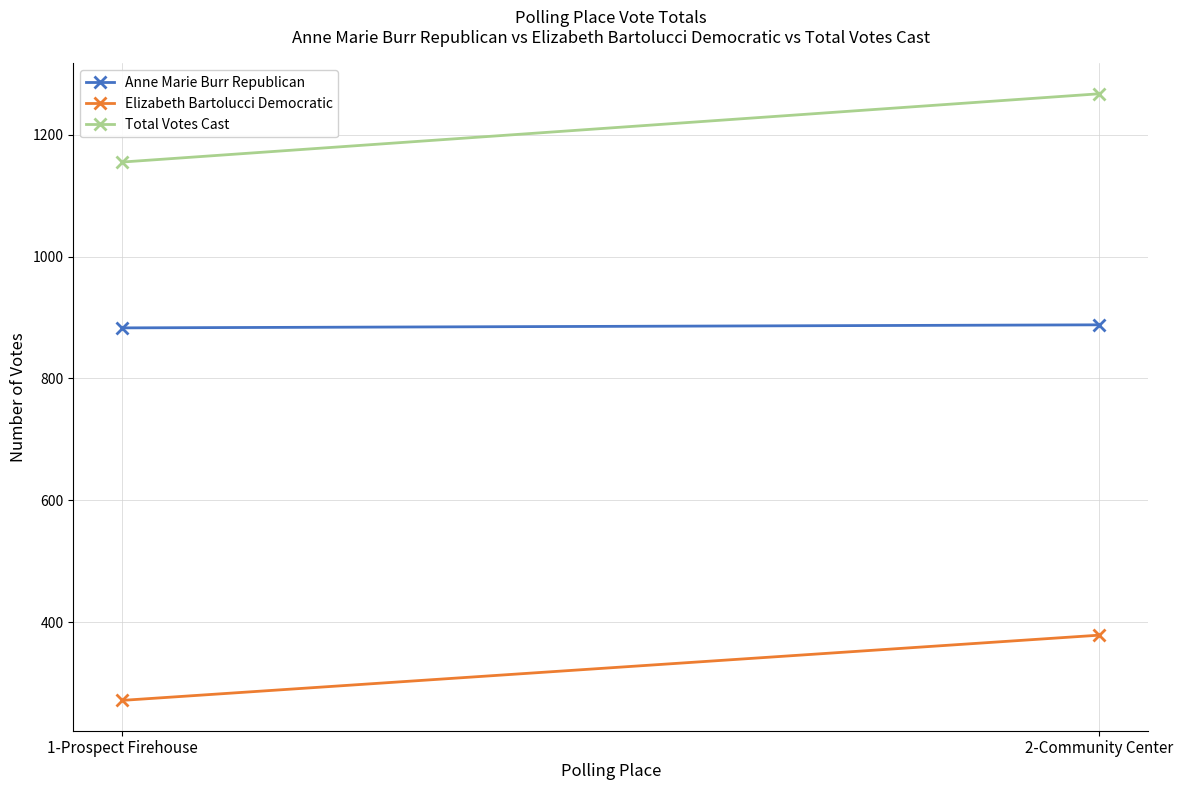

Rank the series by their average value, from highest to lowest.

Total Votes Cast, Anne Marie Burr Republican, Elizabeth Bartolucci Democratic